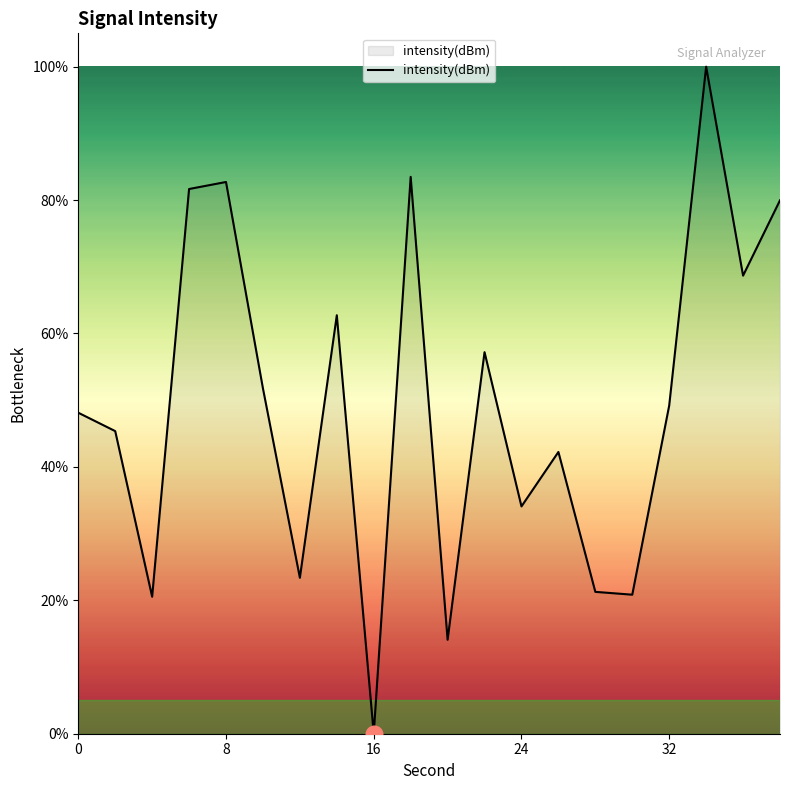

Does the chart have visible grid lines?

No